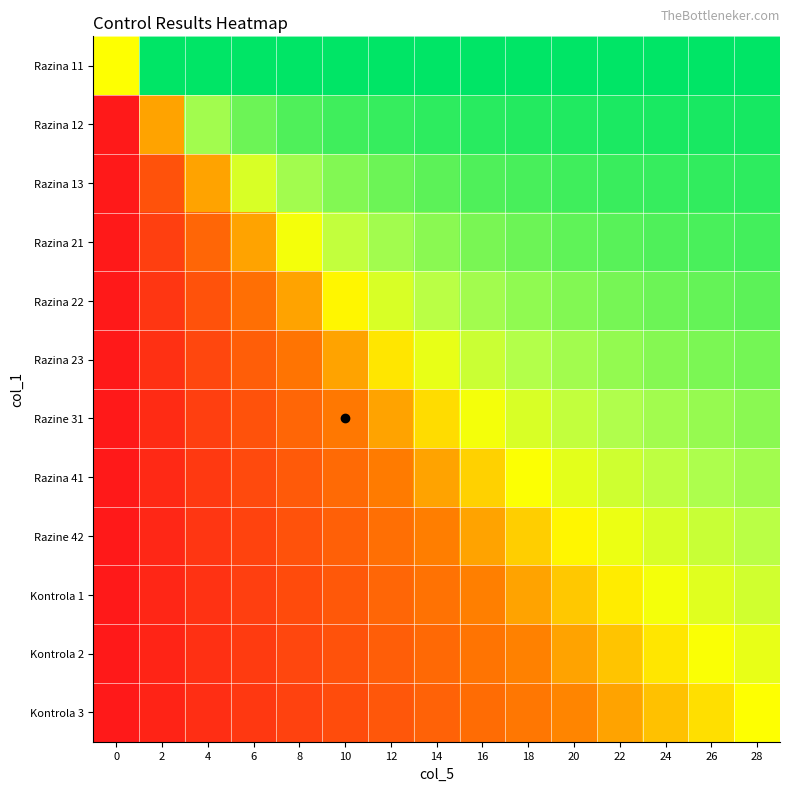

How many series are shown in this chart?

12